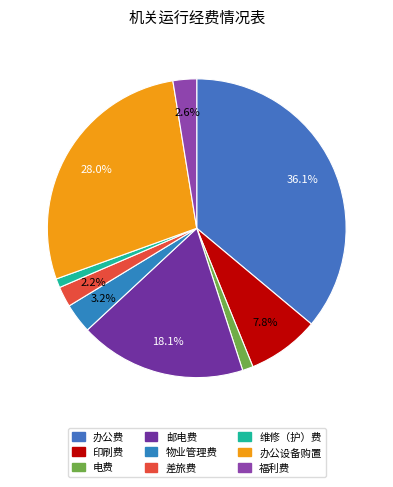

How many slices are in this pie chart?

9